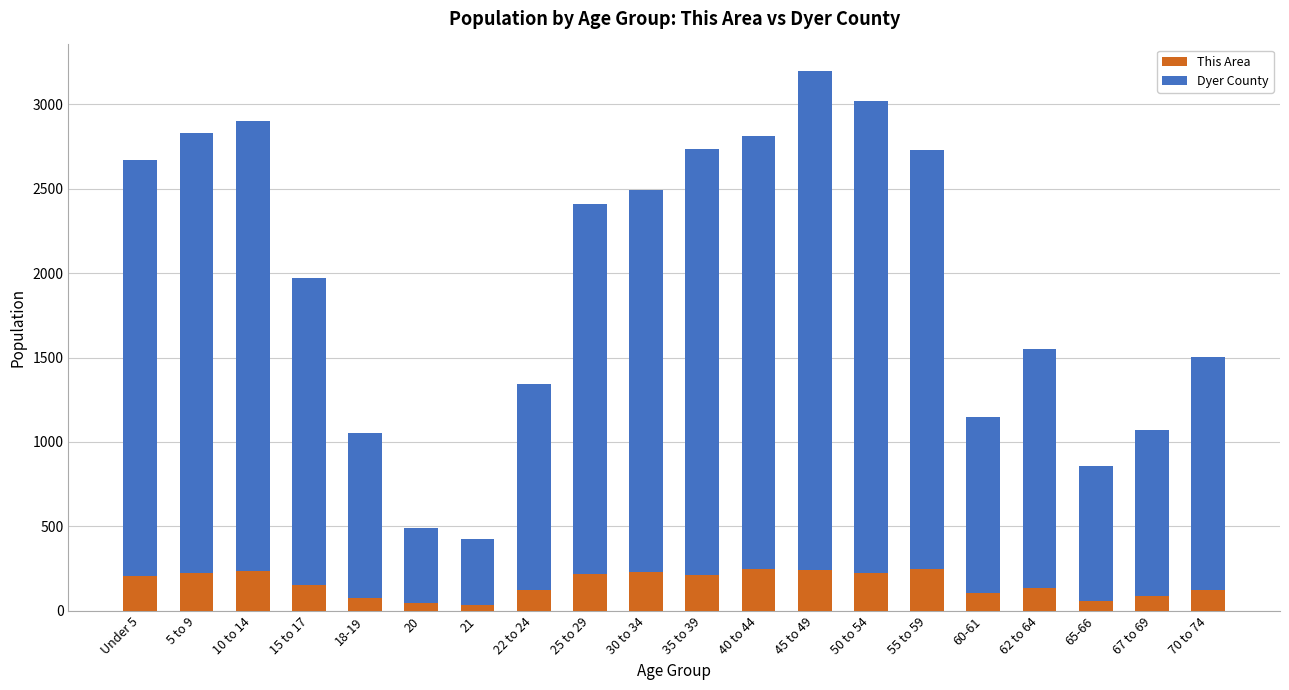

What is the difference between the maximum and minimum values in the This Area series?

213